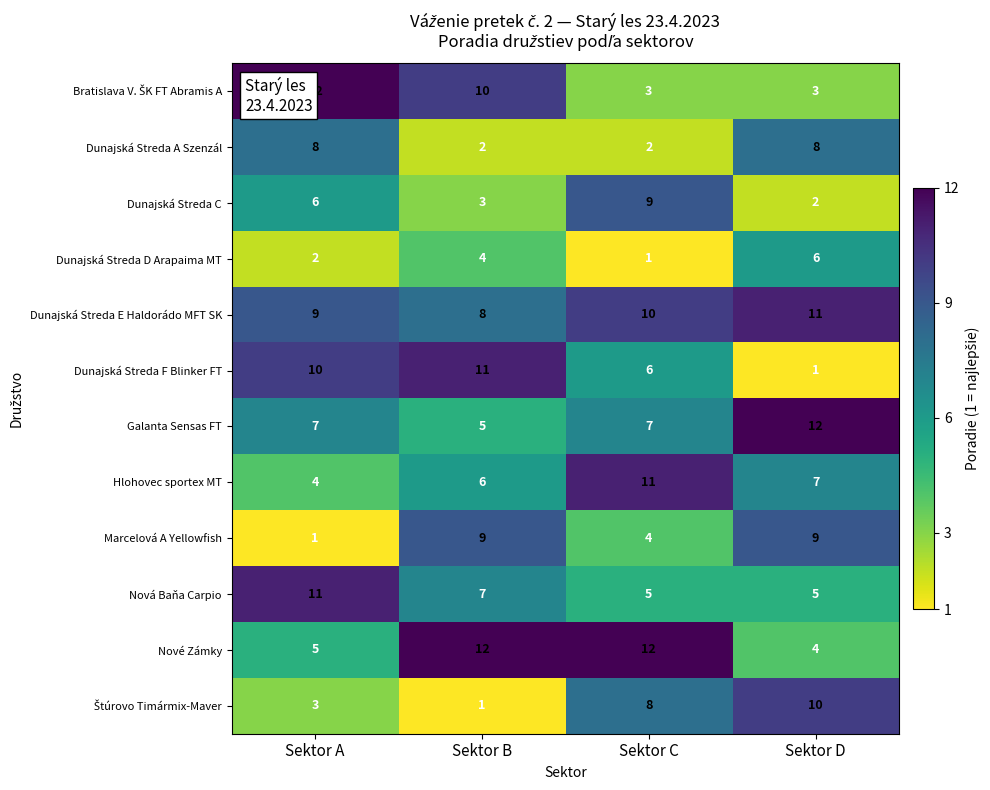

Which series changed the most between Sektor C and Sektor D?

Nové Zámky